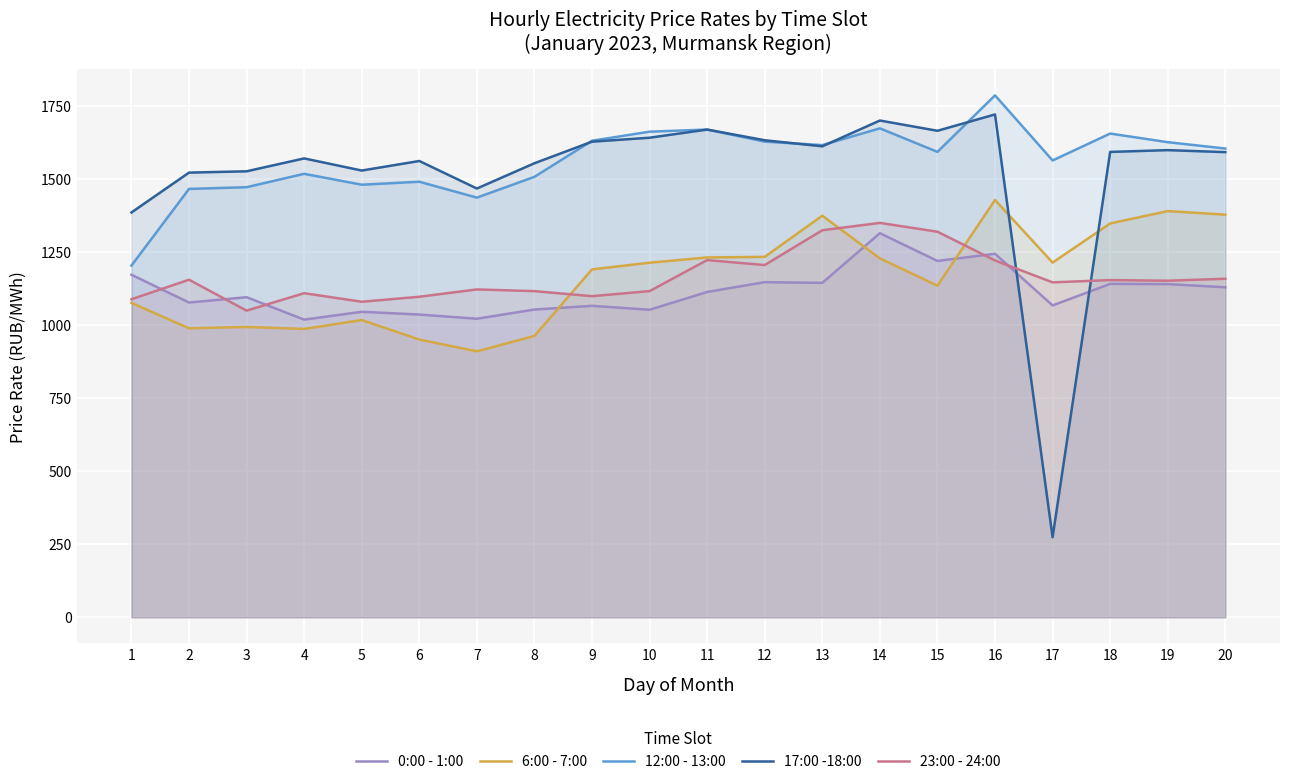

At which label is 6:00 - 7:00 closest to 1170?

9